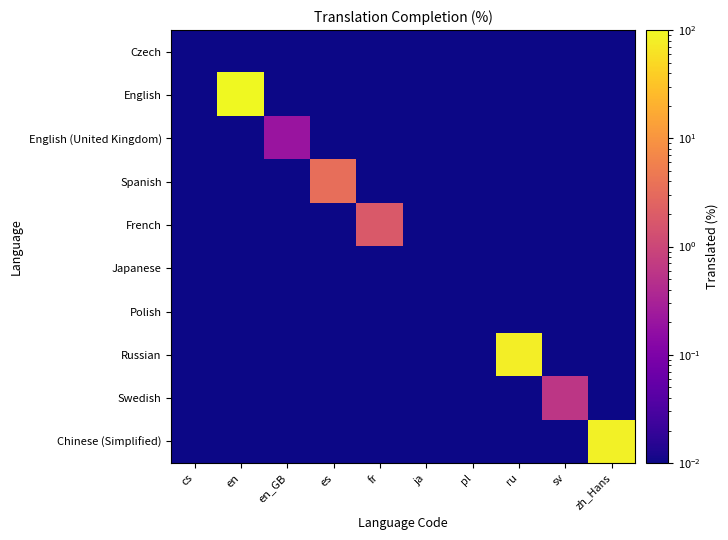

At zh_Hans, list the series in order from smallest to largest.

Czech, English, English (United Kingdom), Spanish, French, Japanese, Polish, Russian, Swedish, Chinese (Simplified)